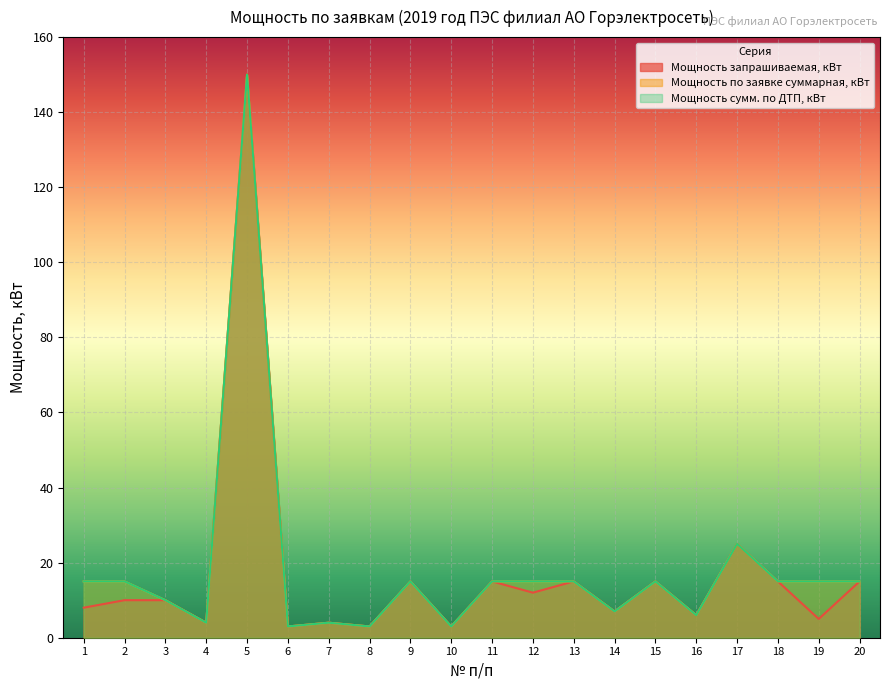

Reading left to right, what are all the values shown in this chart?

Мощность запрашиваемая, кВт: 1=8	2=10	3=10	4=4	5=150	6=3	7=4	8=3	9=15	10=3	11=15	12=12	13=15	14=7	15=15	16=6	17=25	18=15	19=5	20=15
Мощность по заявке суммарная, кВт: 1=15	2=15	3=10	4=4	5=150	6=3	7=4	8=3	9=15	10=3	11=15	12=15	13=15	14=7	15=15	16=6	17=25	18=15	19=15	20=15
Мощность сумм. по ДТП, кВт: 1=15	2=15	3=10	4=4	5=150	6=3	7=4	8=3	9=15	10=3	11=15	12=15	13=15	14=7	15=15	16=6	17=25	18=15	19=15	20=15